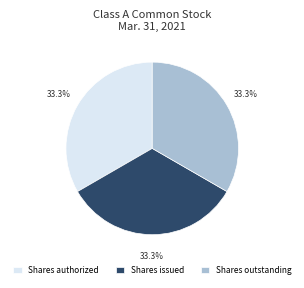

Is there a majority slice in this chart?

No